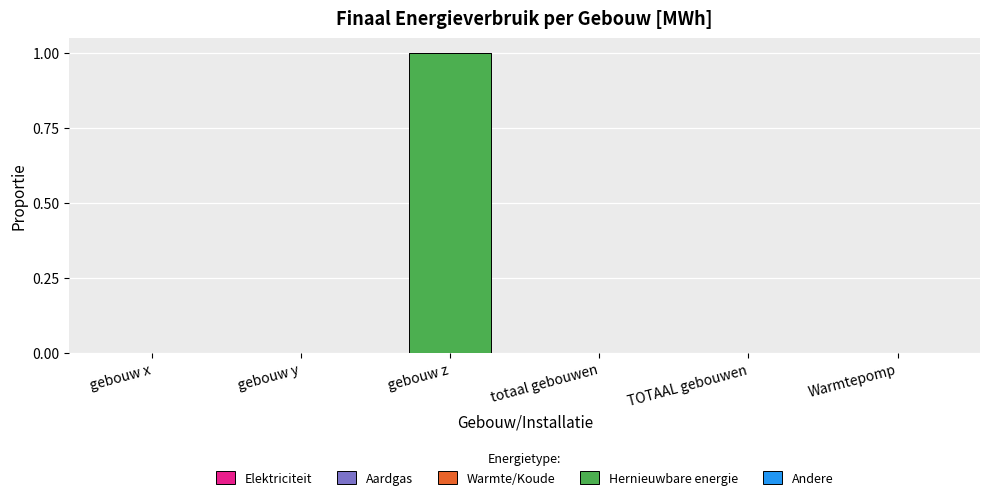

Between gebouw z and totaal gebouwen, which is larger?

gebouw z